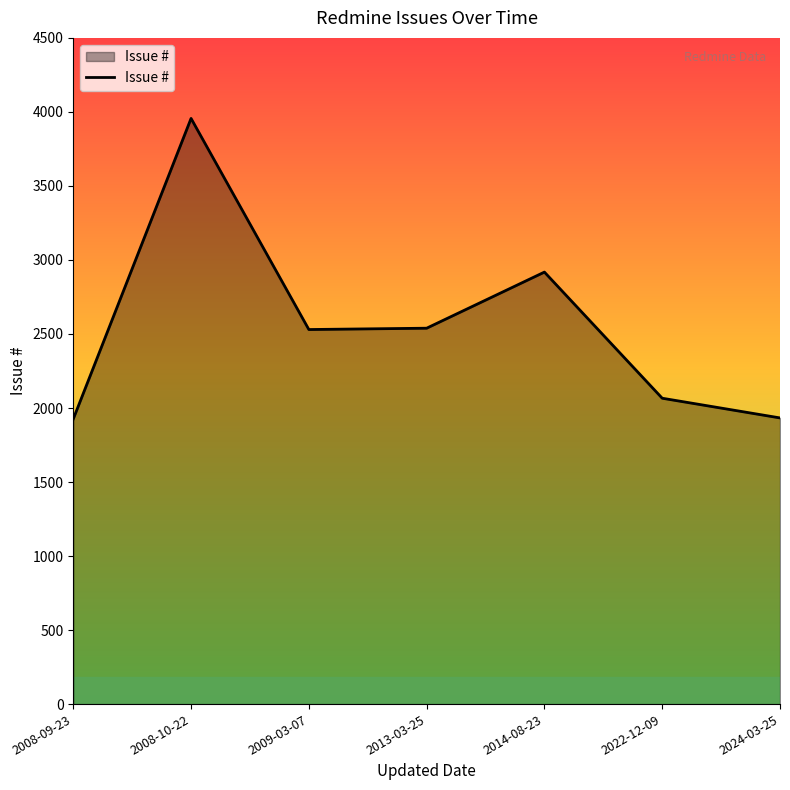

At which label does the data first exceed 2530?

2008-10-22